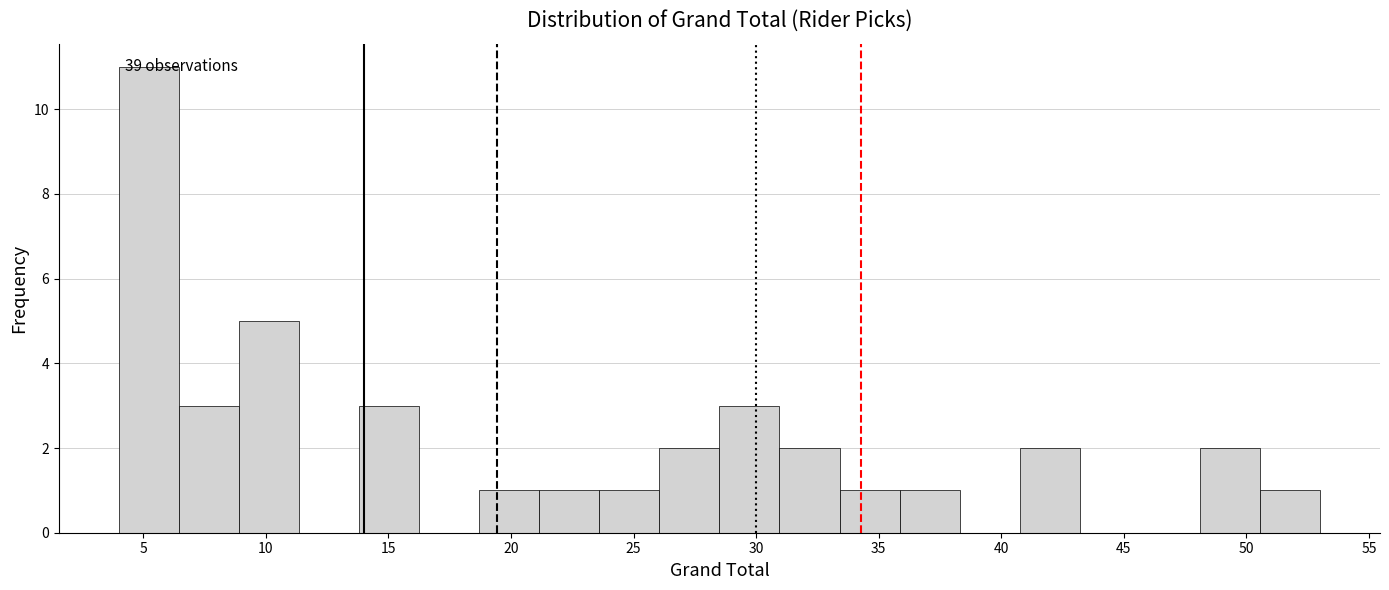

Over which range of the x-axis is the bar tallest?

4.00 to 6.45